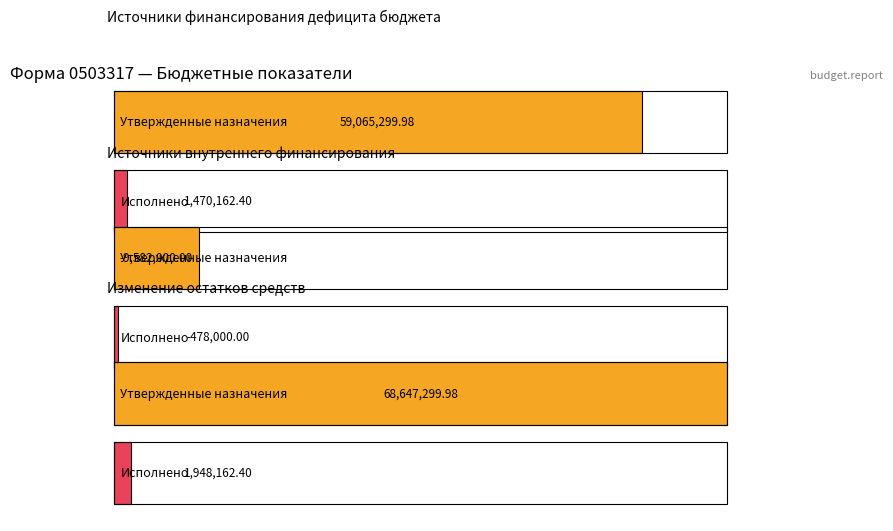

What is the greatest value displayed?

68647300.0